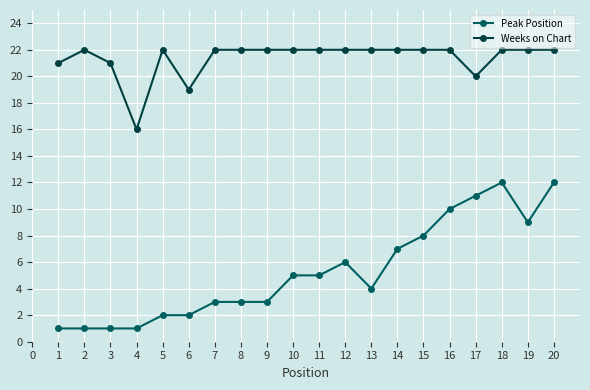

Reading left to right, list all the values displayed in this chart.

Peak Position: 1	1	1	1	2	2	3	3	3	5	5	6	4	7	8	10	11	12	9	12
Weeks on Chart: 21	22	21	16	22	19	22	22	22	22	22	22	22	22	22	22	20	22	22	22